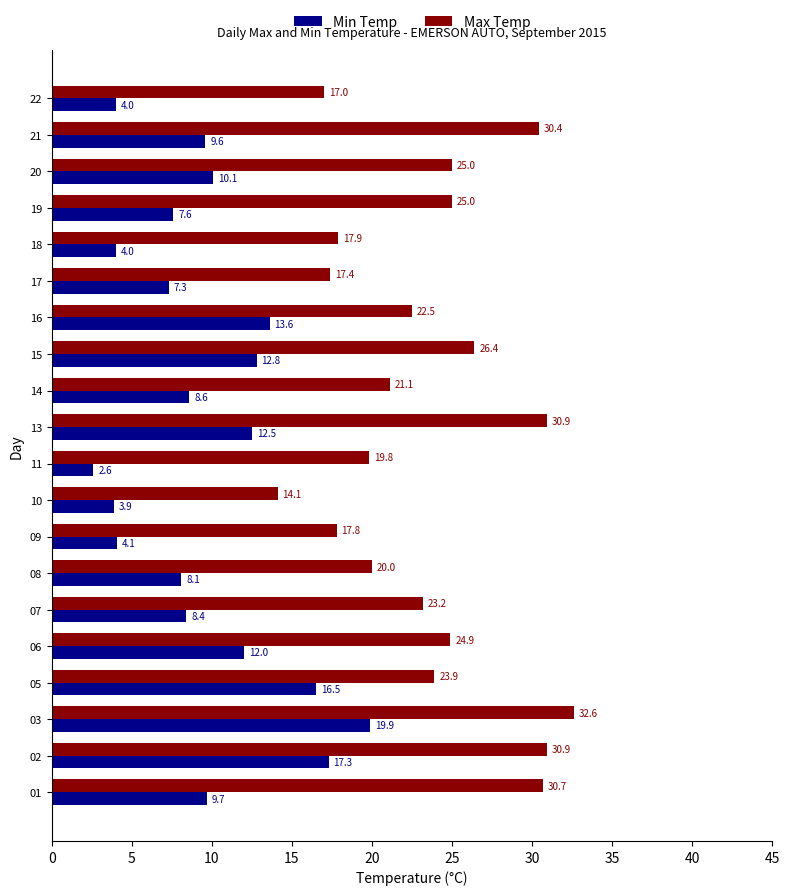

At which category is the sum across all series the highest?

03